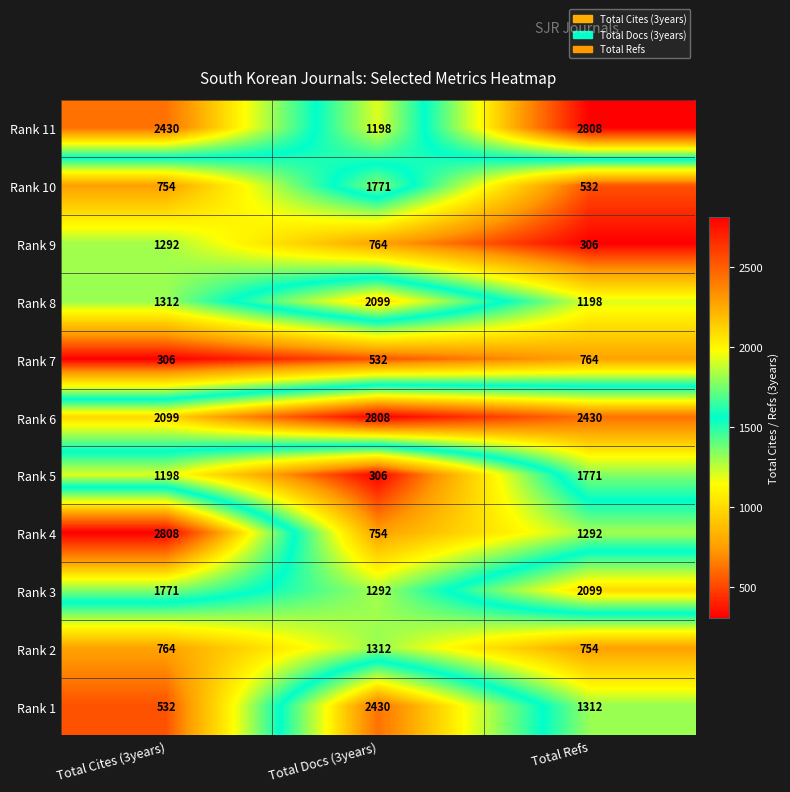

The Rank 7 series shows 532 at Total Docs (3years). True or false?

True